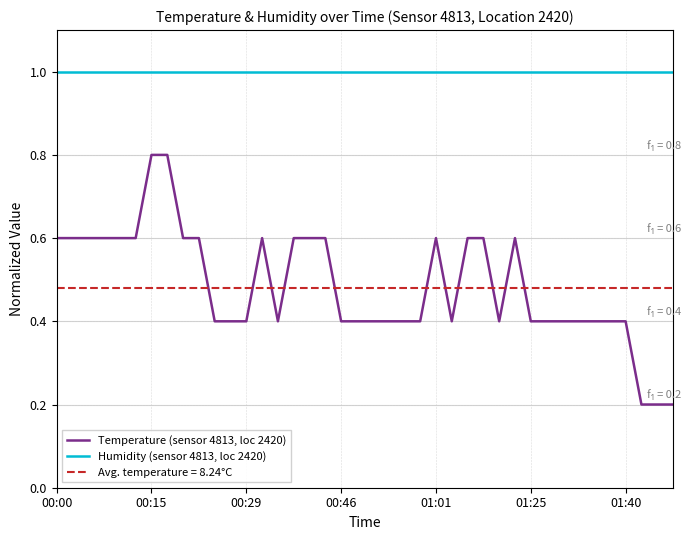

True or false: Humidity (sensor 4813, loc 2420) and Temperature (sensor 4813, loc 2420) cross at least once.

False